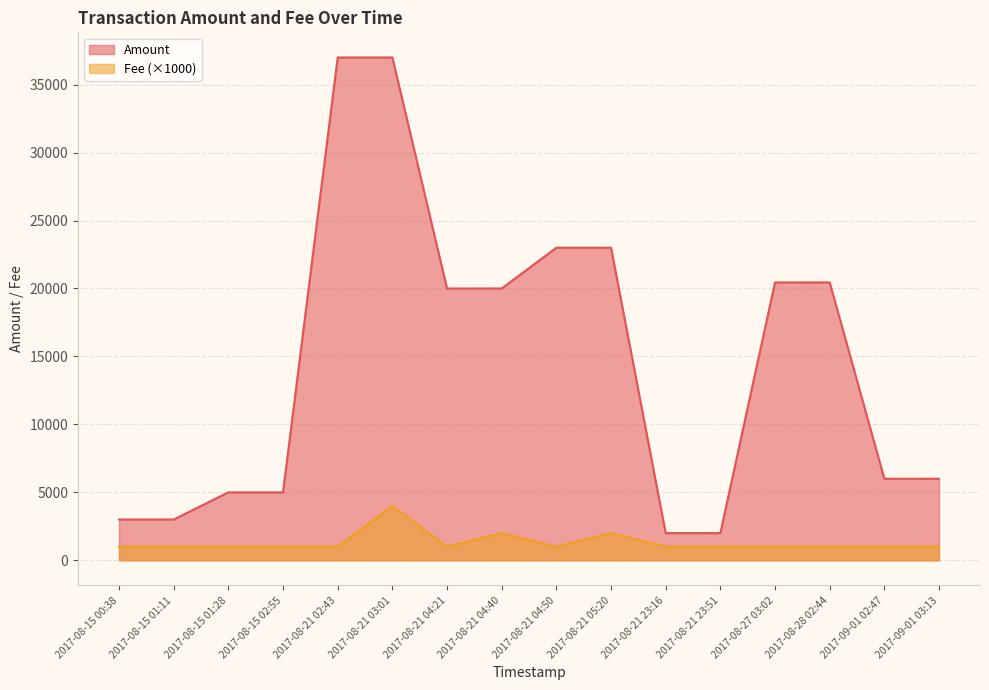

What is the maximum value shown in the chart?

37000.0